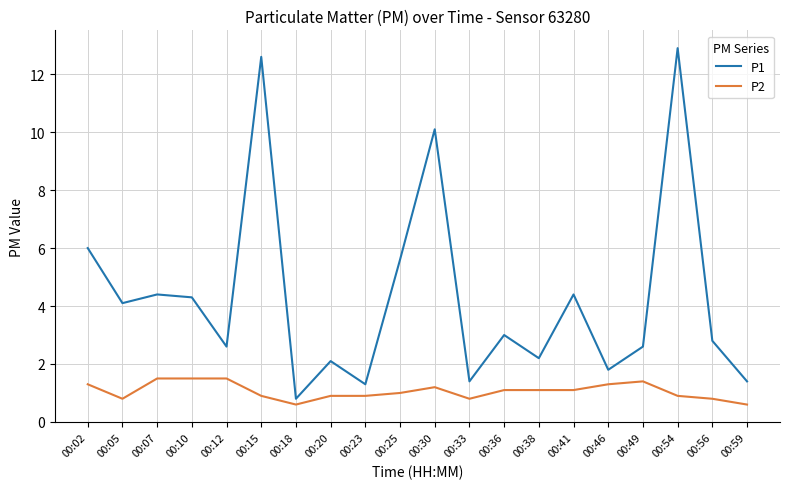

Reading left to right, extract all data points from this chart.

P1: 00:02=6.0	00:05=4.1	00:07=4.4	00:10=4.3	00:12=2.6	00:15=12.6	00:18=0.8	00:20=2.1	00:23=1.3	00:25=5.6	00:30=10.1	00:33=1.4	00:36=3.0	00:38=2.2	00:41=4.4	00:46=1.8	00:49=2.6	00:54=12.9	00:56=2.8	00:59=1.4
P2: 00:02=1.3	00:05=0.8	00:07=1.5	00:10=1.5	00:12=1.5	00:15=0.9	00:18=0.6	00:20=0.9	00:23=0.9	00:25=1.0	00:30=1.2	00:33=0.8	00:36=1.1	00:38=1.1	00:41=1.1	00:46=1.3	00:49=1.4	00:54=0.9	00:56=0.8	00:59=0.6